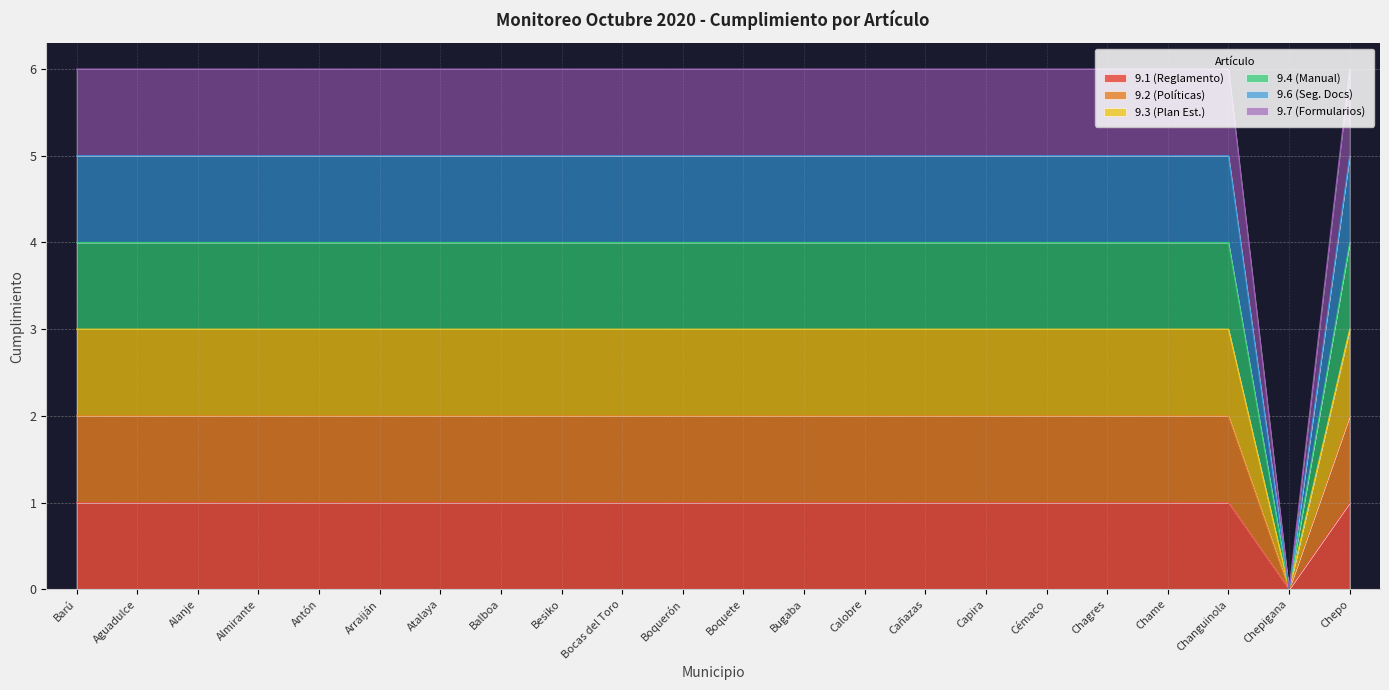

Does the chart have visible grid lines?

Yes